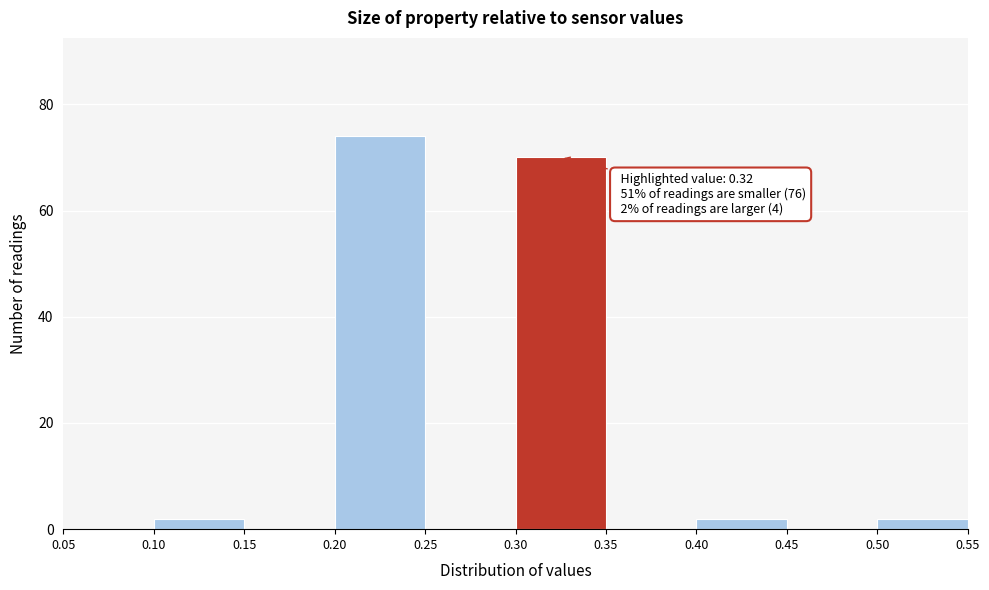

Over which range of the x-axis is the bar tallest?

0.20 to 0.25